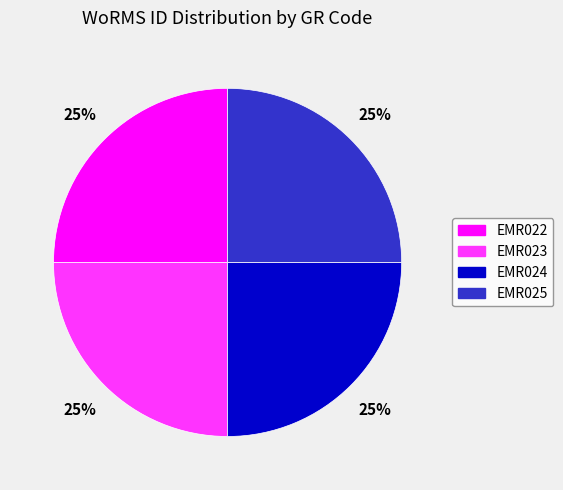

How many segments does this pie chart have?

4